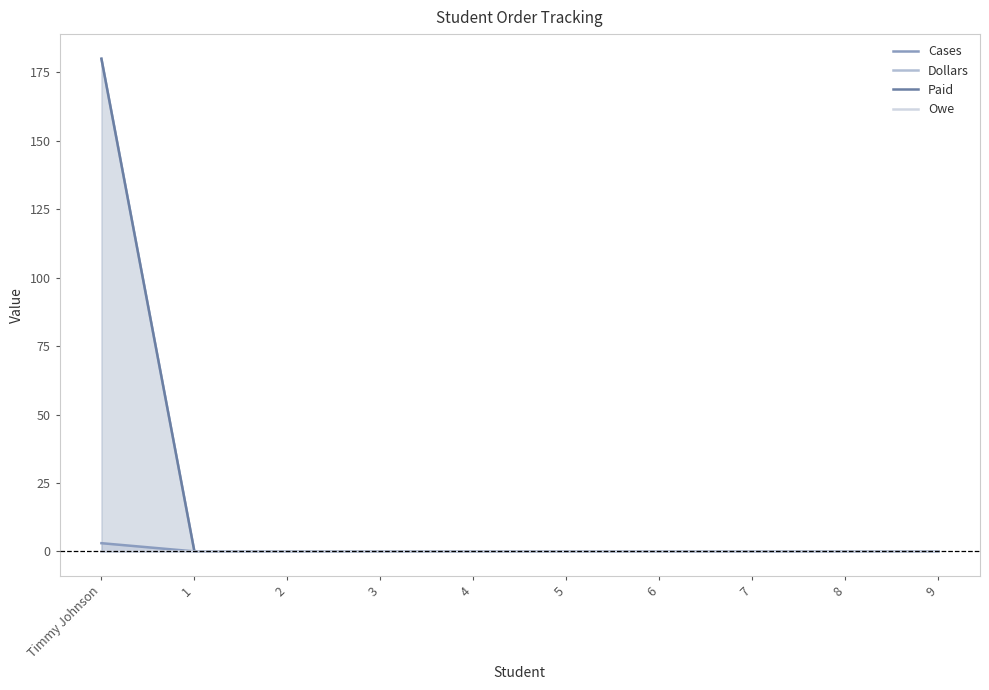

True or false: Cases and Owe cross at least once.

False